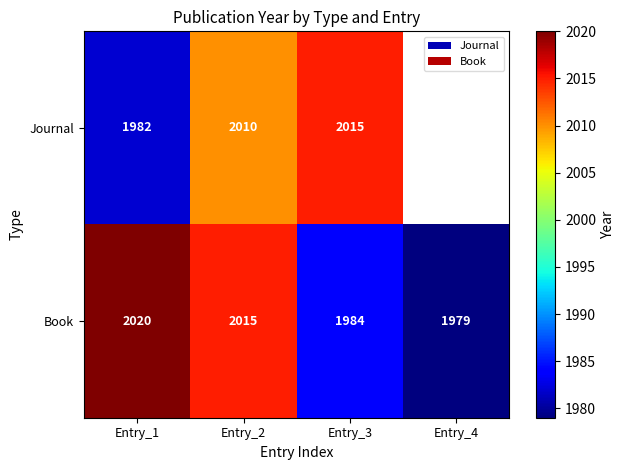

Which category has the highest value in the Book series?

Entry_1